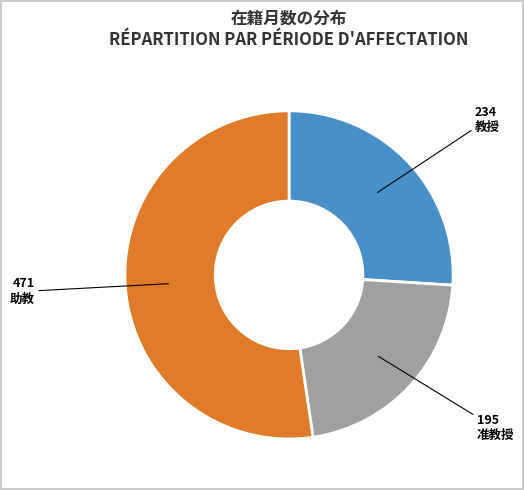

Is there any slice that represents more than half of the pie?

Yes